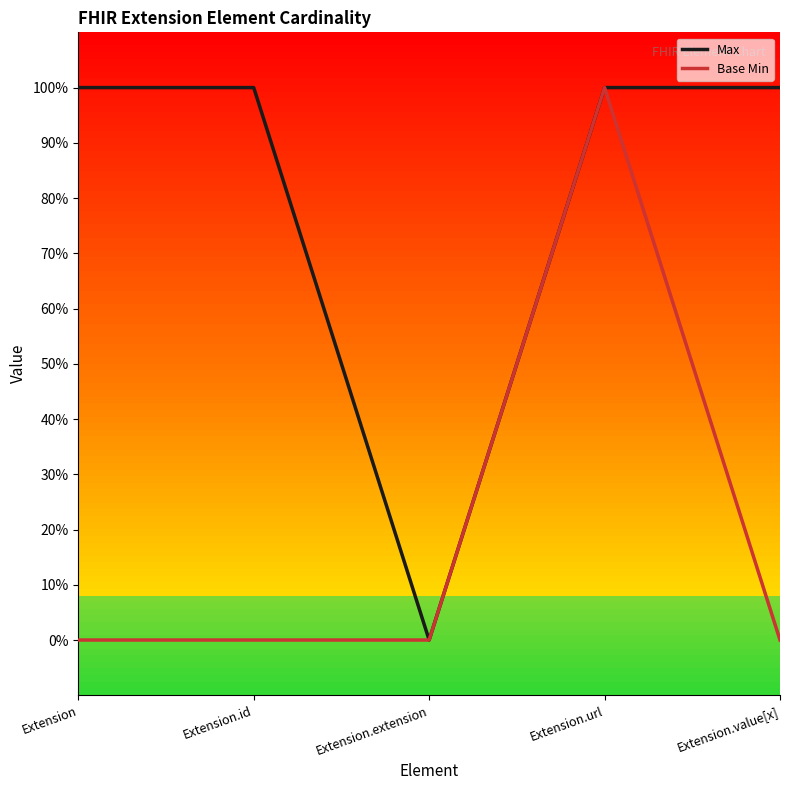

At how many categories does at least one series exceed 0?

4